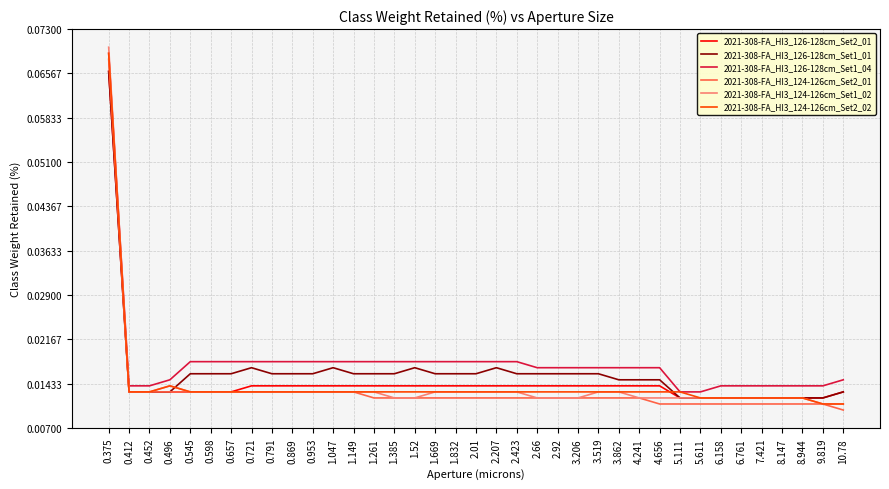

What position from the right is 0.953?

27